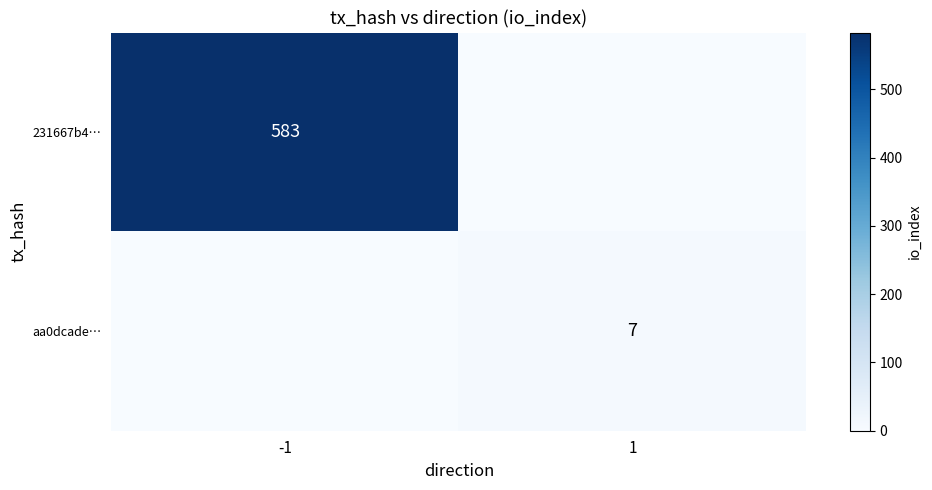

What is the average value of the 231667b4… series?

292